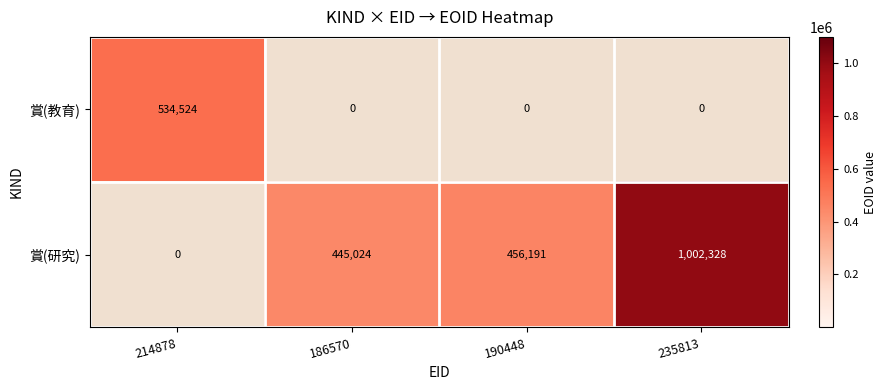

Which series has the largest total across all categories?

賞(研究)